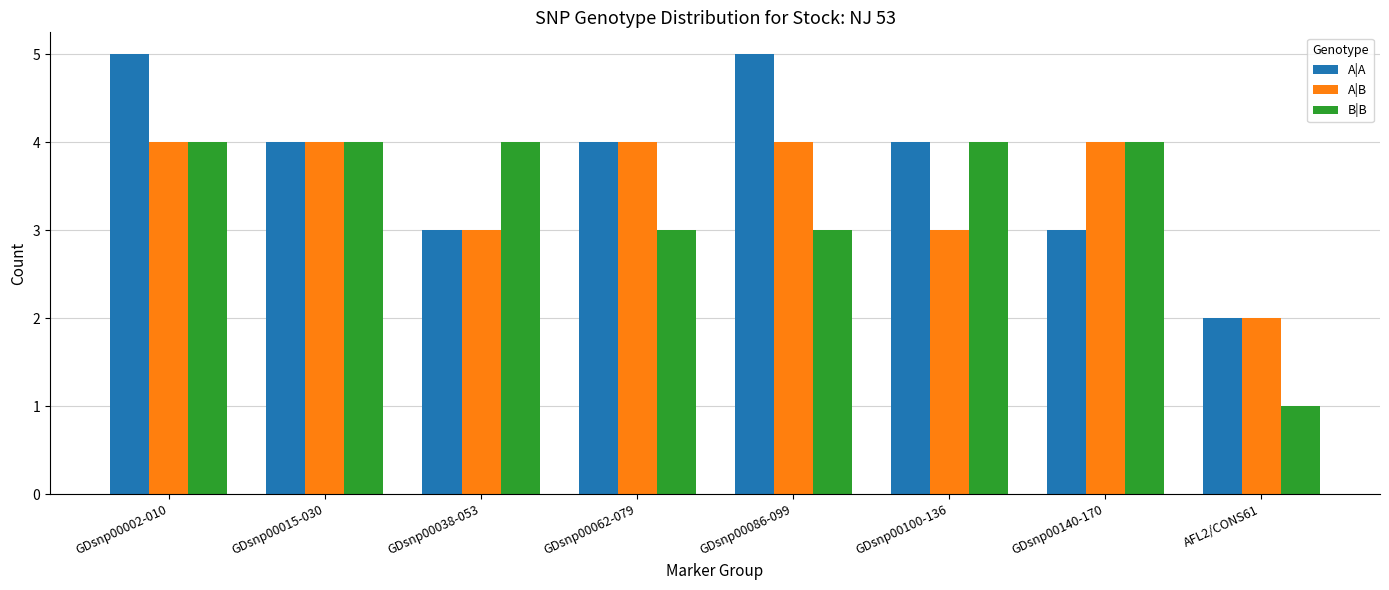

The B|B series shows 4 at GDsnp00140-170. True or false?

True